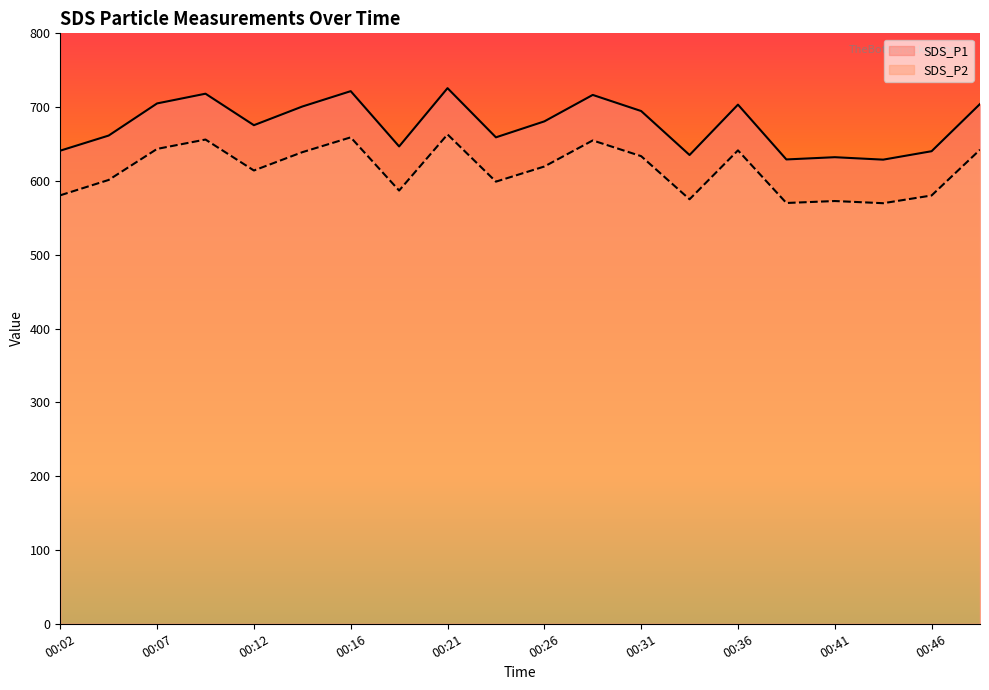

Rank the series at 00:31 from lowest to highest value.

SDS_P2, SDS_P1